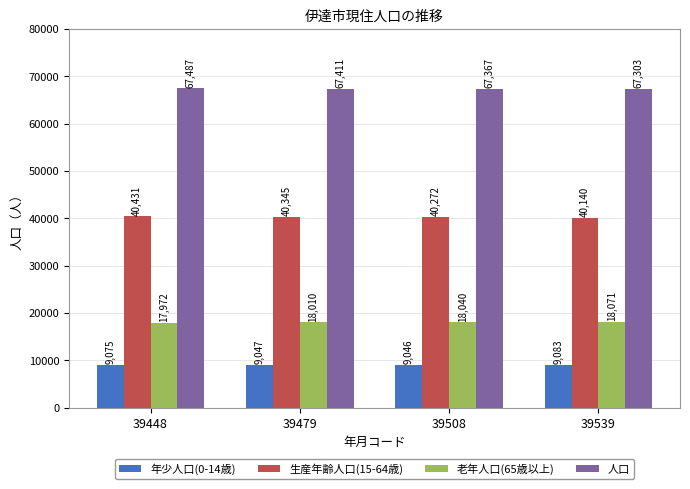

Between 39448 and 39479, which series saw the biggest shift?

生産年齢人口(15-64歳)